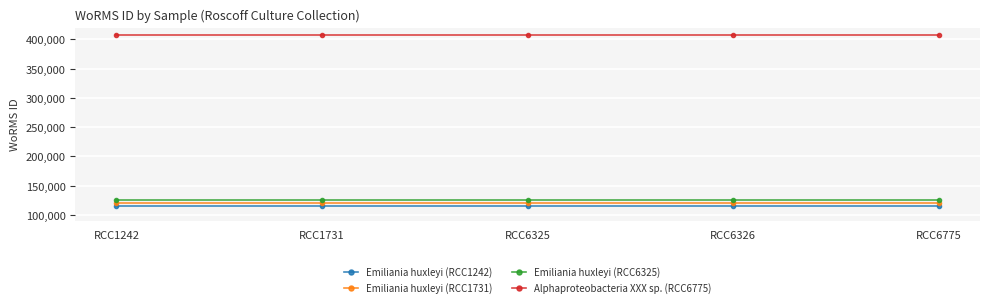

List the series in order of their peak value, lowest first.

Emiliania huxleyi (RCC1242), Emiliania huxleyi (RCC1731), Emiliania huxleyi (RCC6325), Alphaproteobacteria XXX sp. (RCC6775)